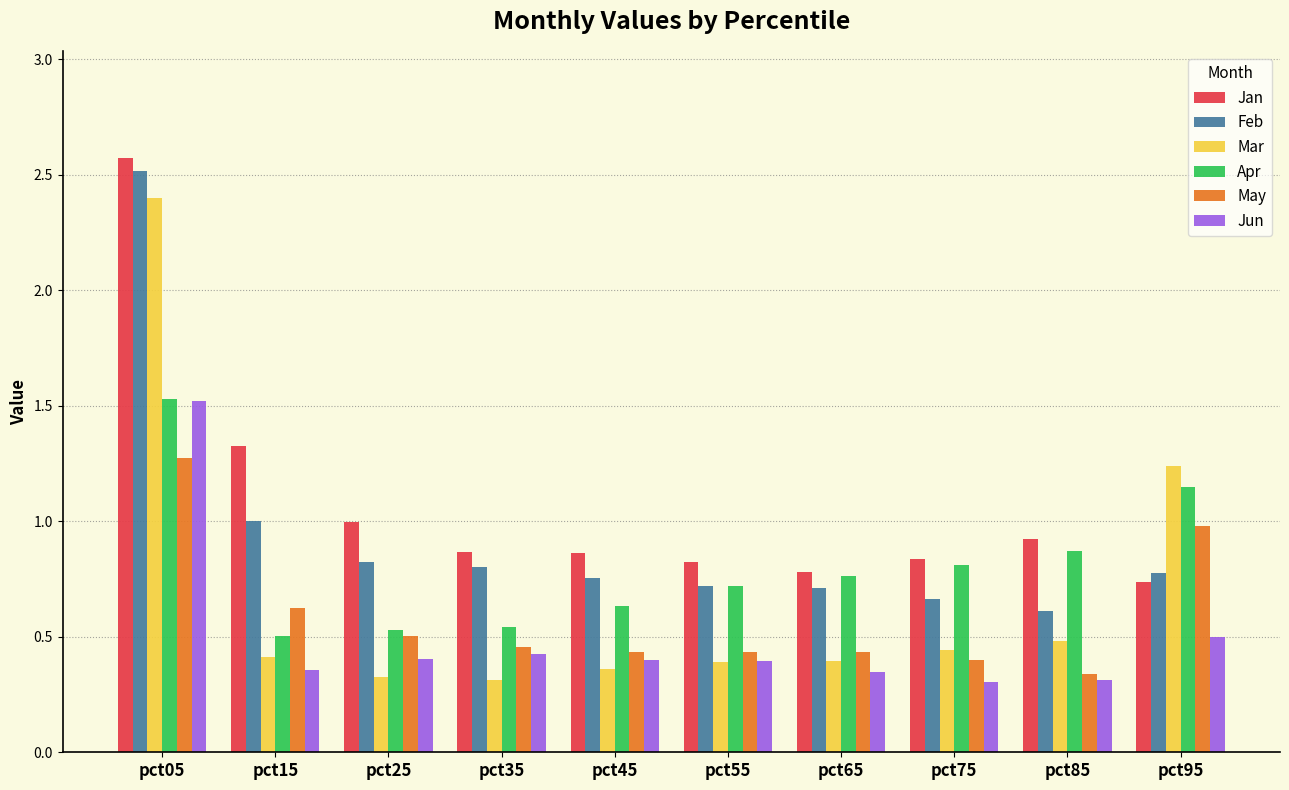

Which category has the highest value across all series?

pct05